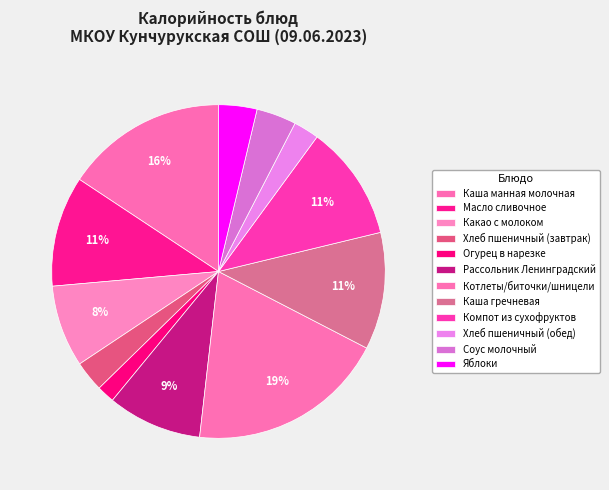

How many segments does this pie chart have?

12